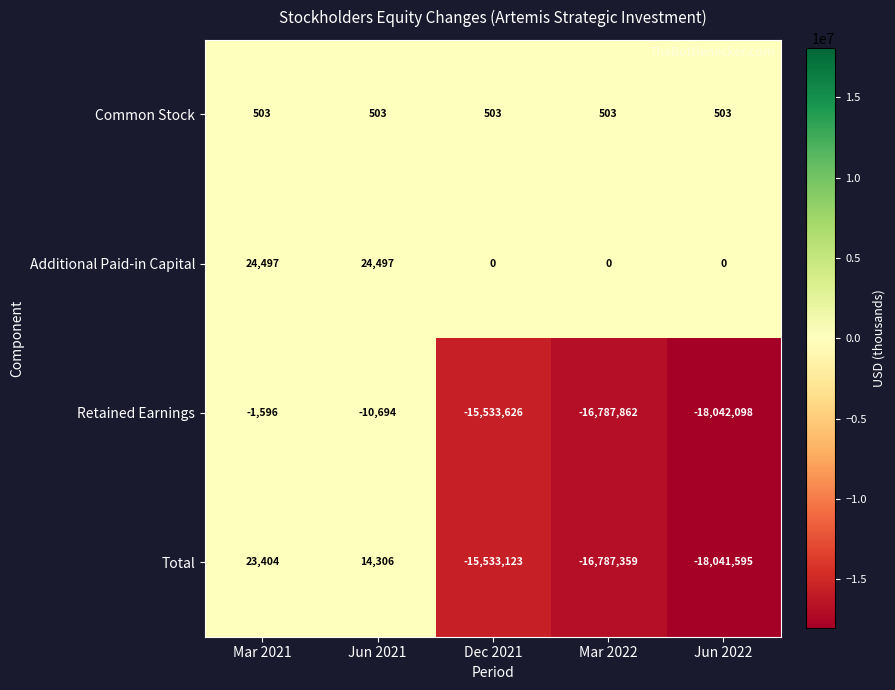

Is it true that Additional Paid-in Capital equals 9761 at Jun 2022?

False